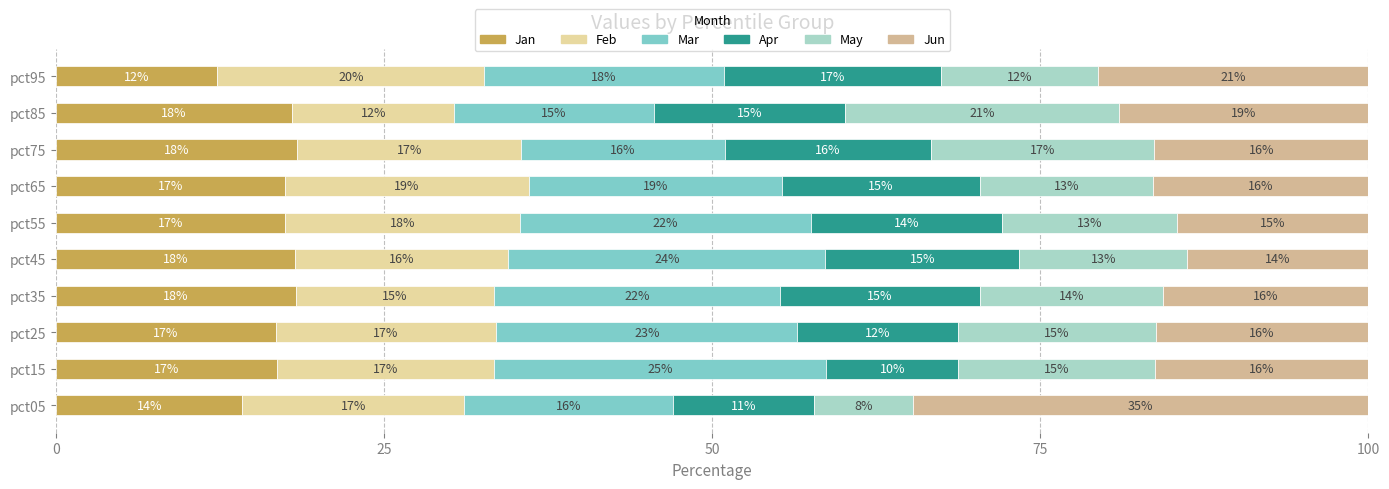

How many distinct data groups are displayed?

6